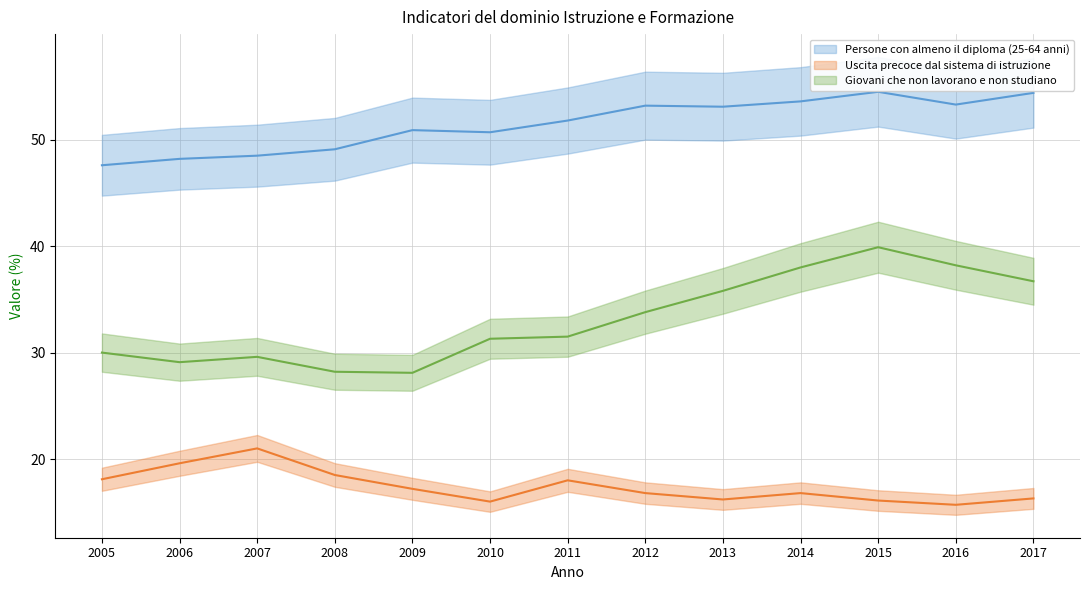

Where does the Giovani che non lavorano e non studiano series first go above 31?

2010